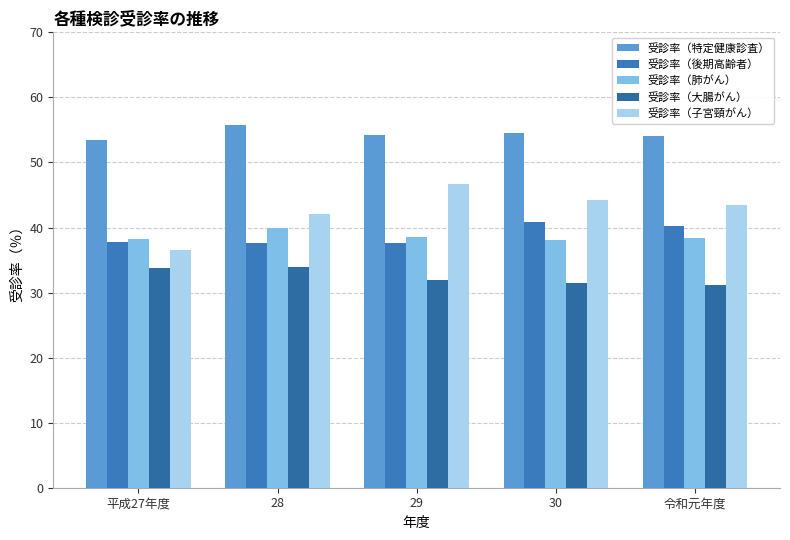

Which has a higher value, 28 or 29?

28